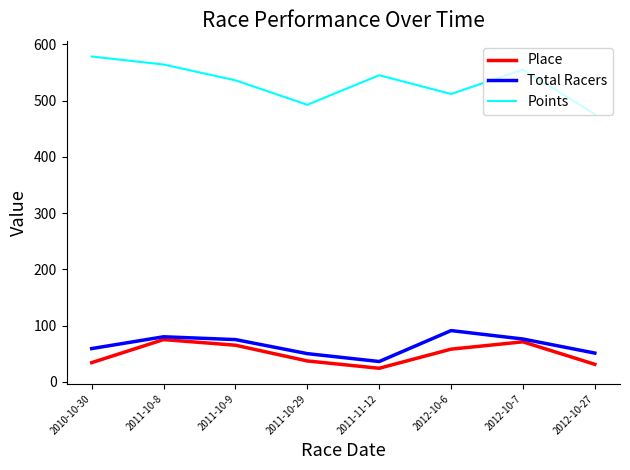

Which series has the largest total across all categories?

Points